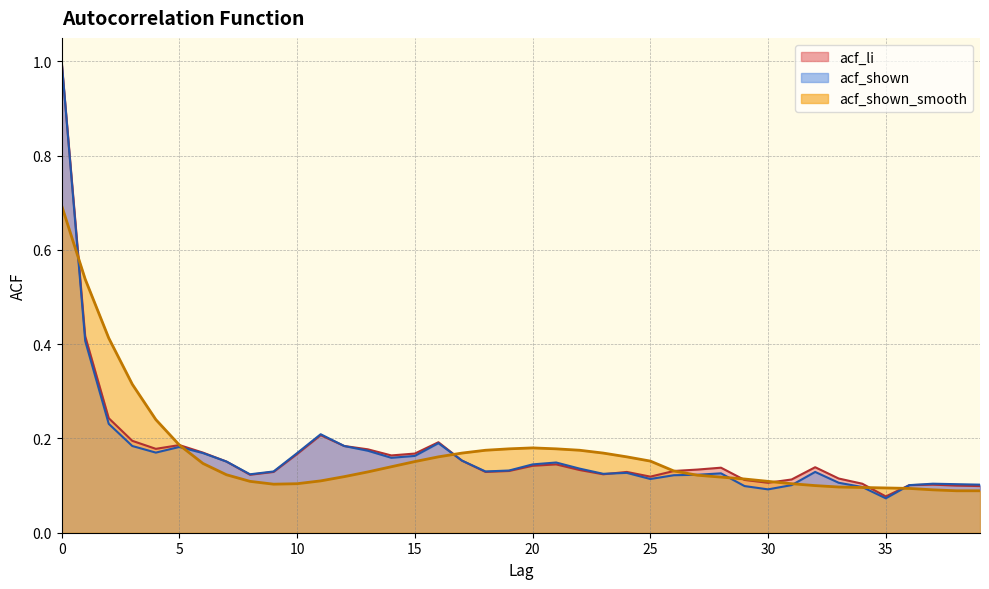

At how many categories does at least one series exceed 0?

40